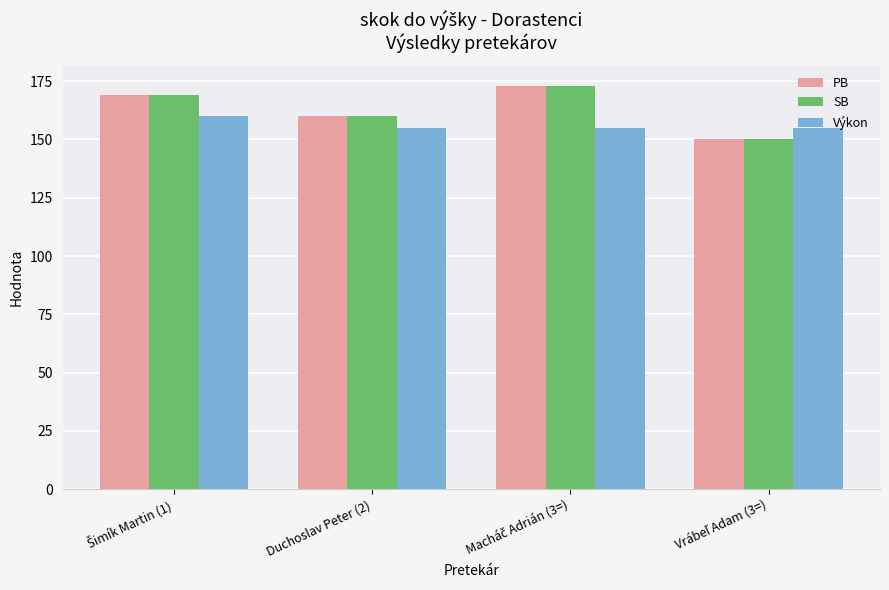

What is the smallest value displayed?

150